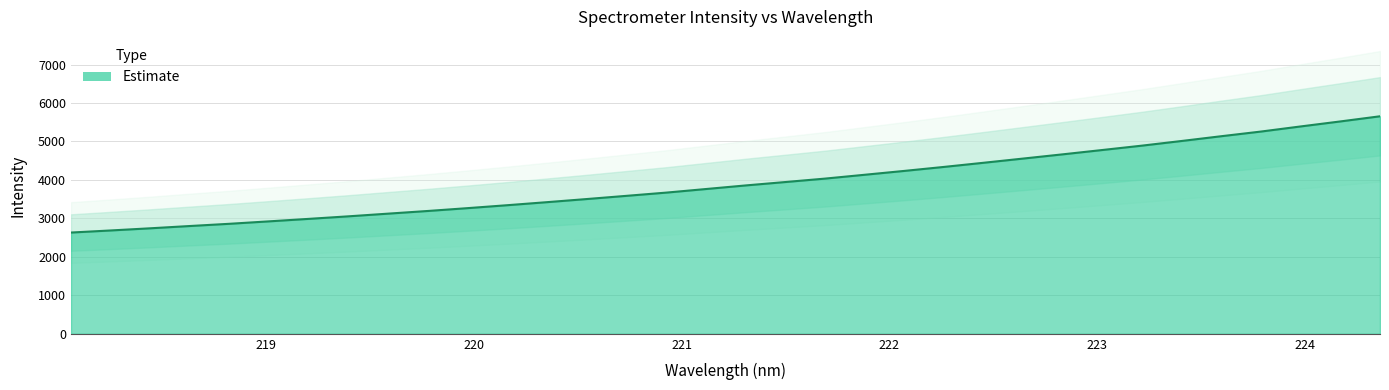

What is the label of the 32nd point from the left?

223.9802